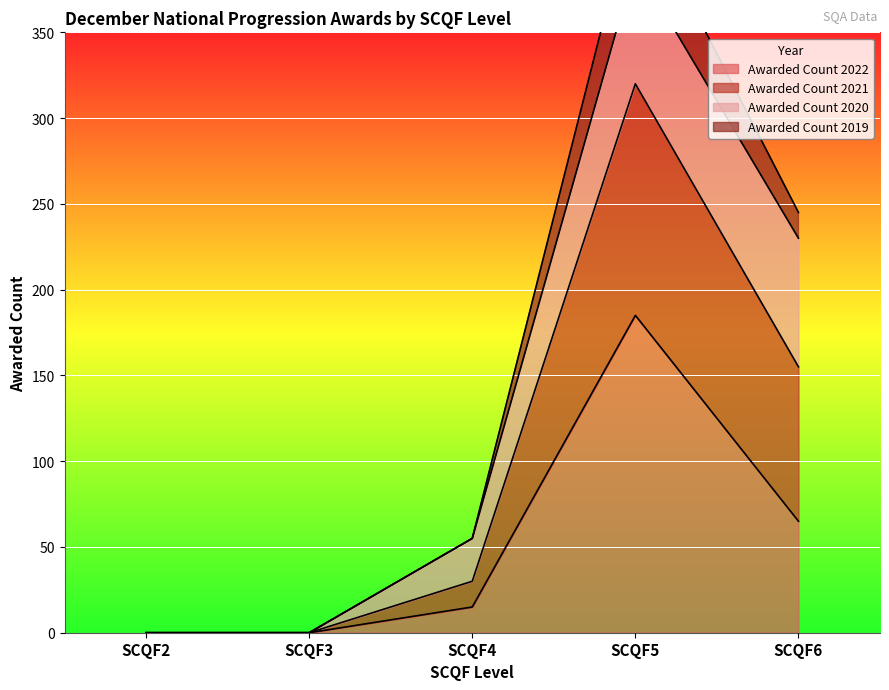

Does the chart display data point markers on the line(s)?

No